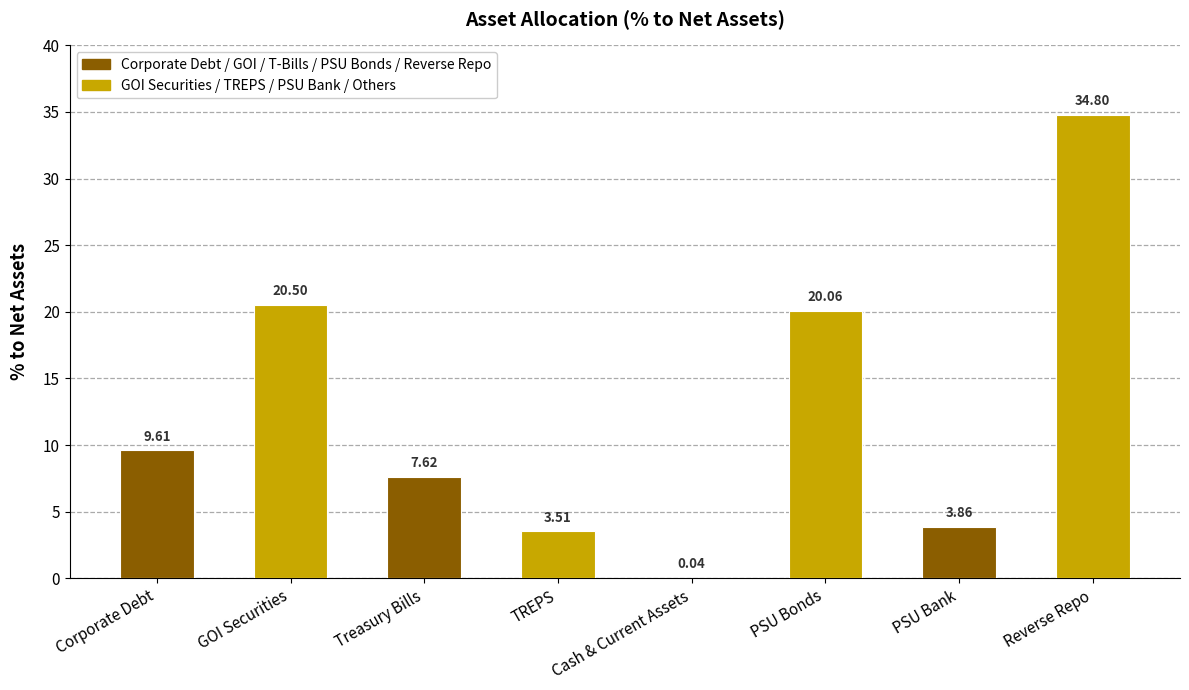

At which label does the data first exceed 9?

Corporate Debt